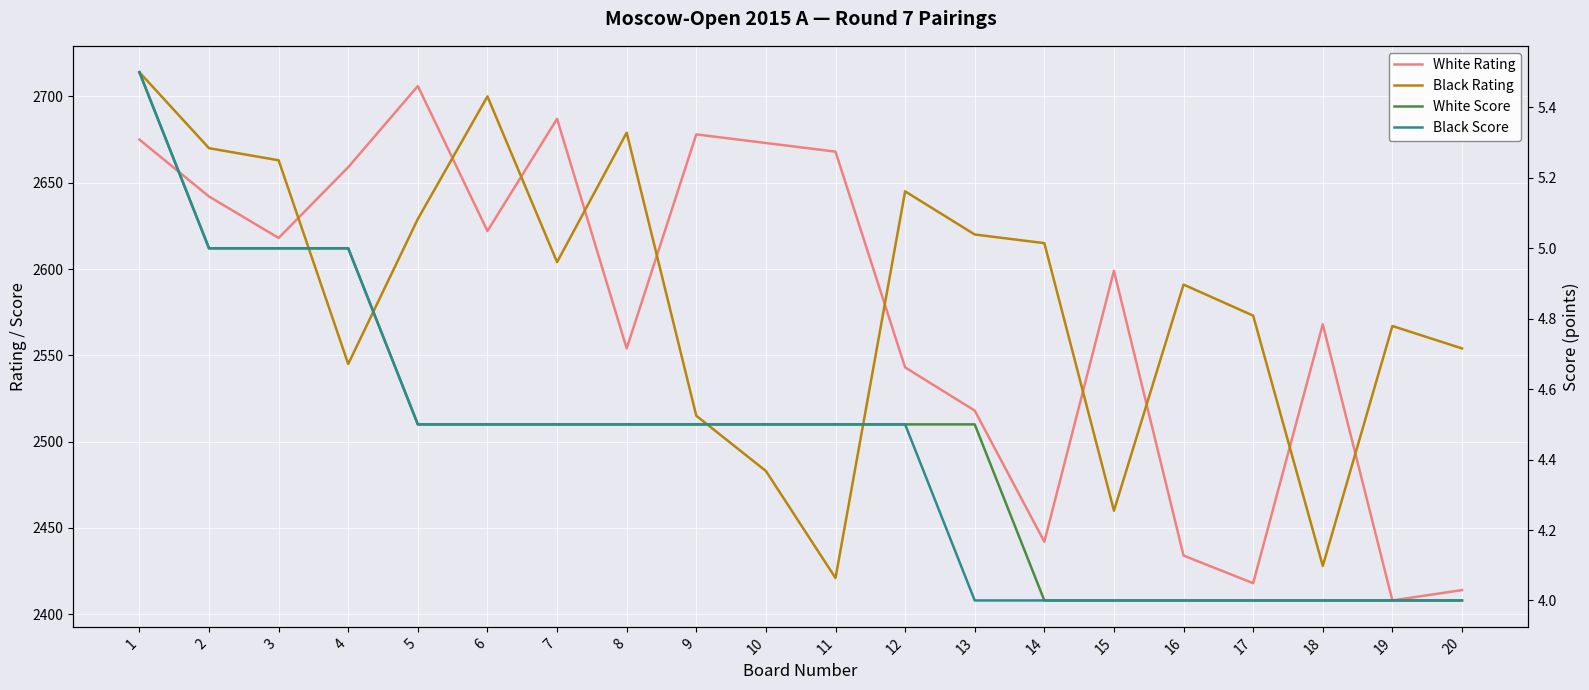

Which label corresponds to the largest value in the chart?

1